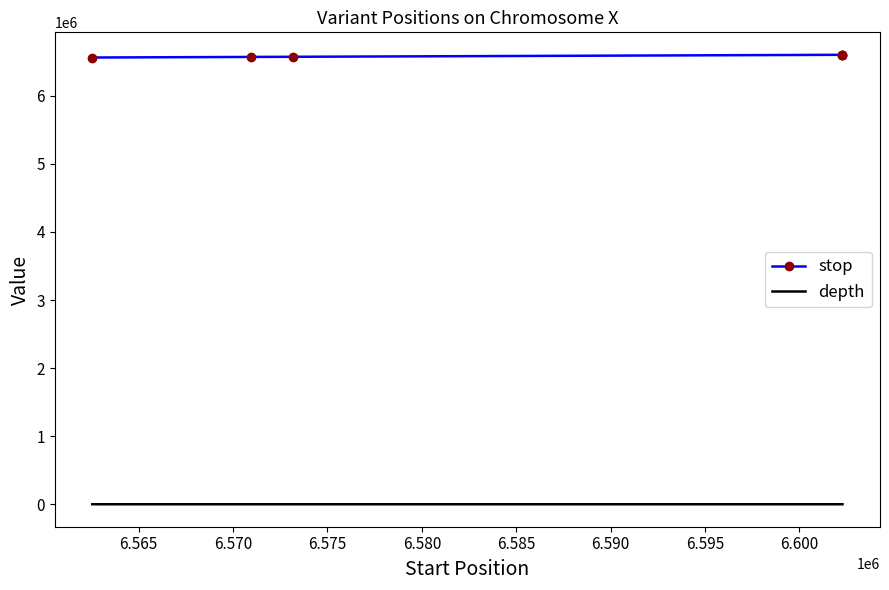

True or false: depth and stop cross at least once.

False